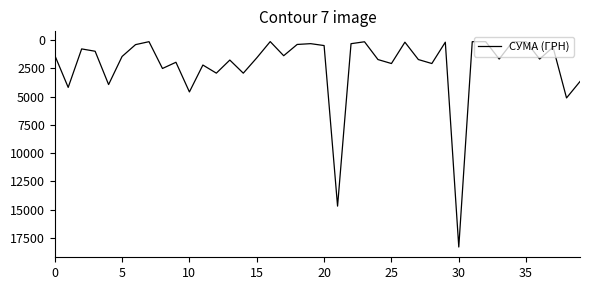

What is the maximum value shown in the chart?

18309.5